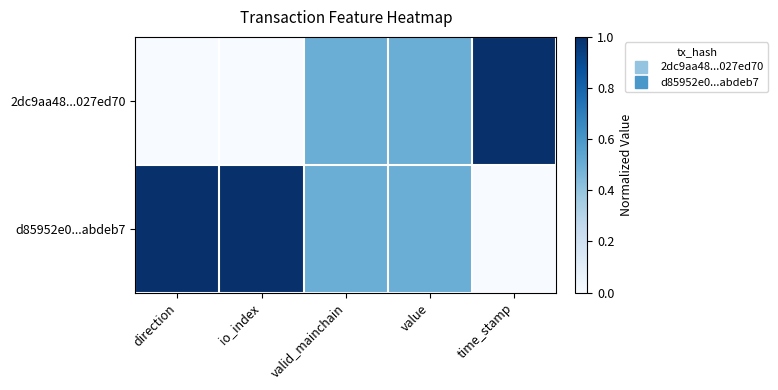

Reading right to left, what are all the values shown in this chart?

2dc9aa48...027ed70: time_stamp=1.0	value=0.5	valid_mainchain=0.5	io_index=0.0	direction=0.0
d85952e0...abdeb7: time_stamp=0.0	value=0.5	valid_mainchain=0.5	io_index=1.0	direction=1.0